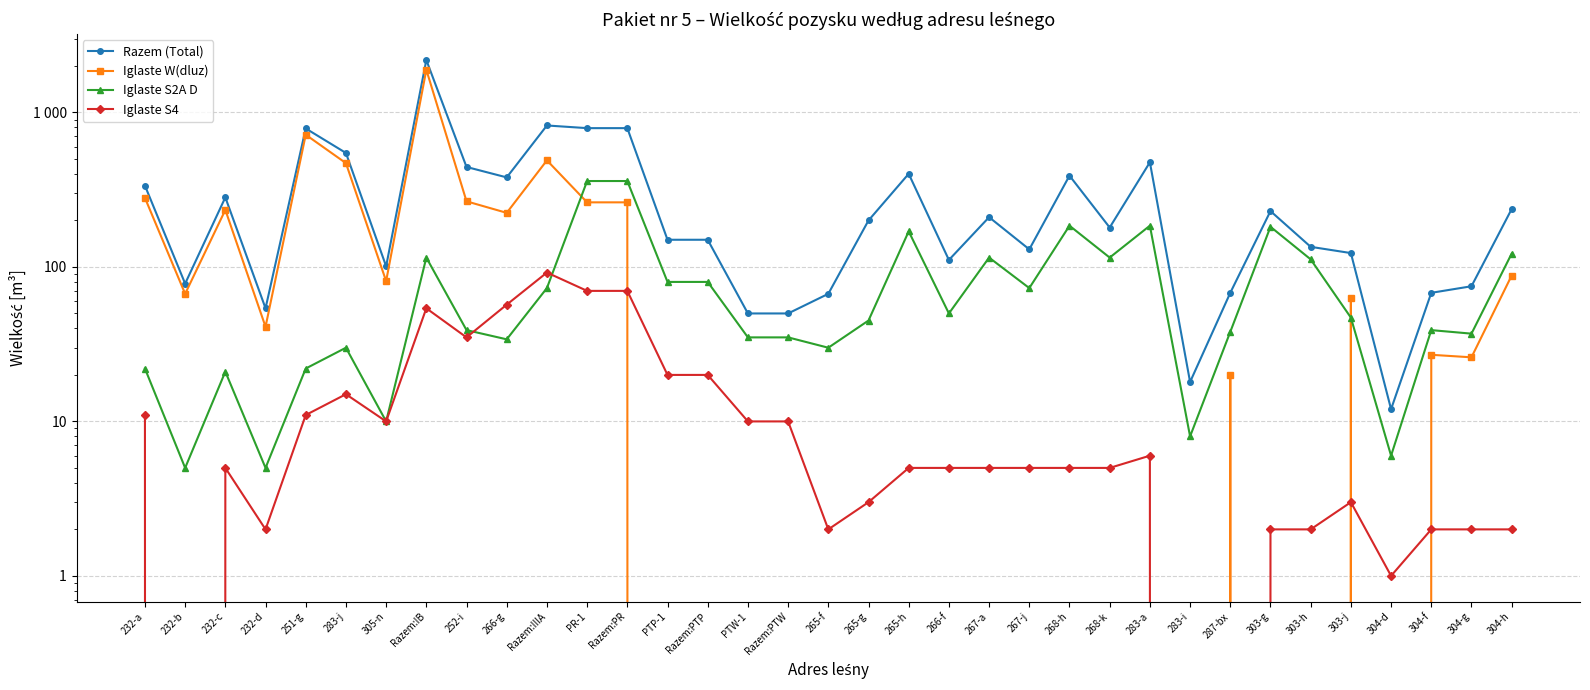

List the labels in order of Iglaste S4 value, smallest first.

232-b, 283-i, 287-bx, 304-d, 232-d, 265-f, 303-g, 303-h, 304-f, 304-g, 304-h, 265-g, 303-j, 232-c, 265-h, 266-f, 267-a, 267-j, 268-h, 268-k, 283-a, 305-n, PTW-1, Razem:PTW, 232-a, 251-g, 283-j, PTP-1, Razem:PTP, 252-i, Razem:IB, 266-g, PR-1, Razem:PR, Razem:IIIA